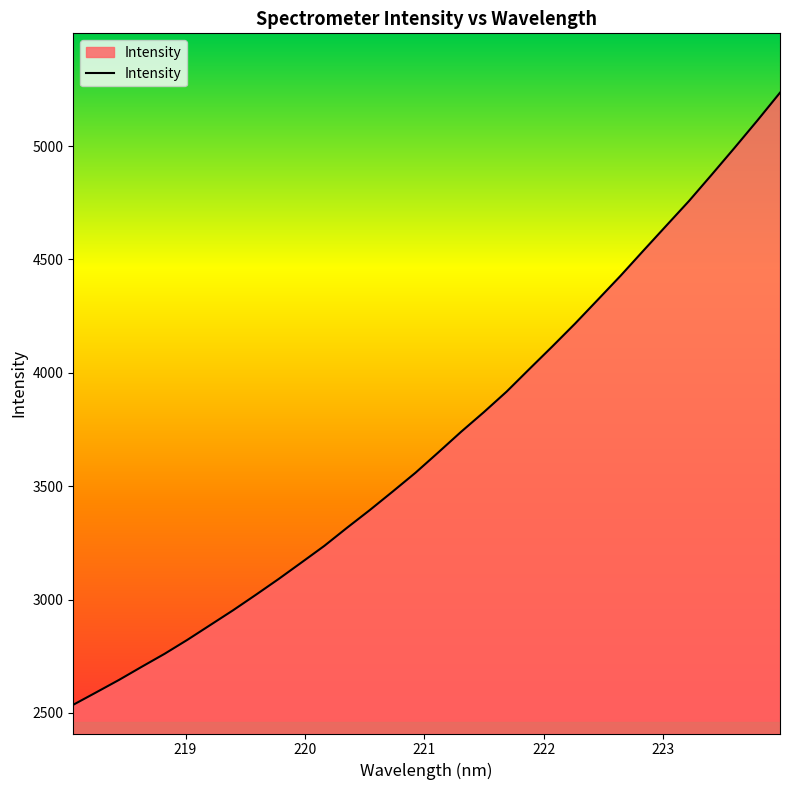

What is the difference between the maximum and minimum values?

2699.6